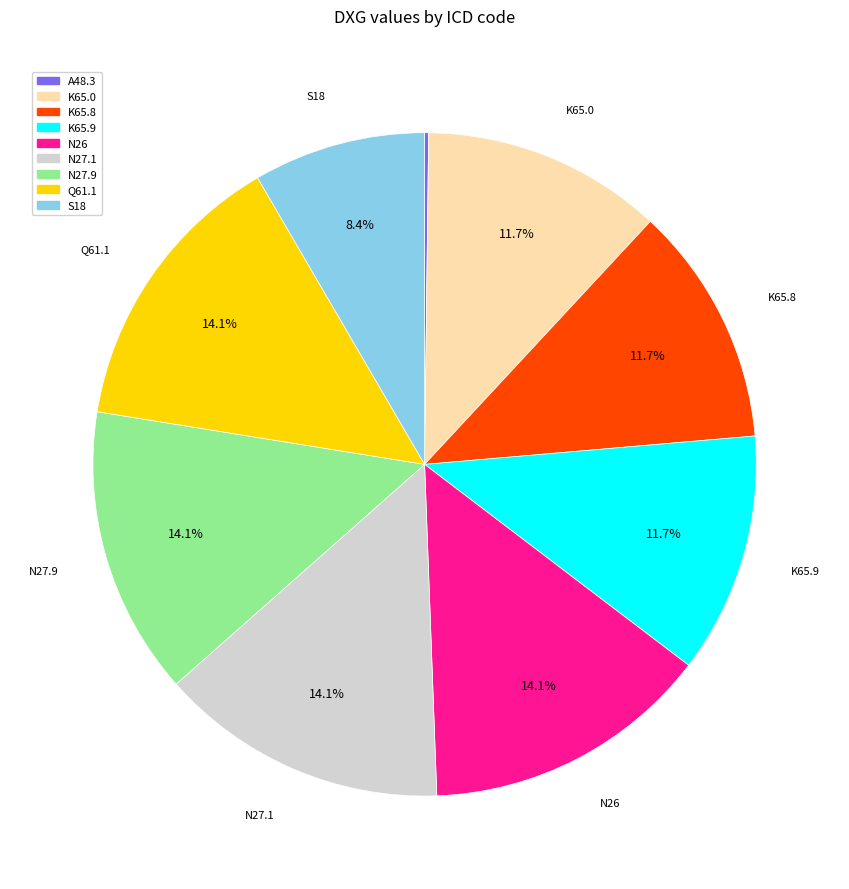

The N27.9 slice represents 14% of the pie. True or false?

True